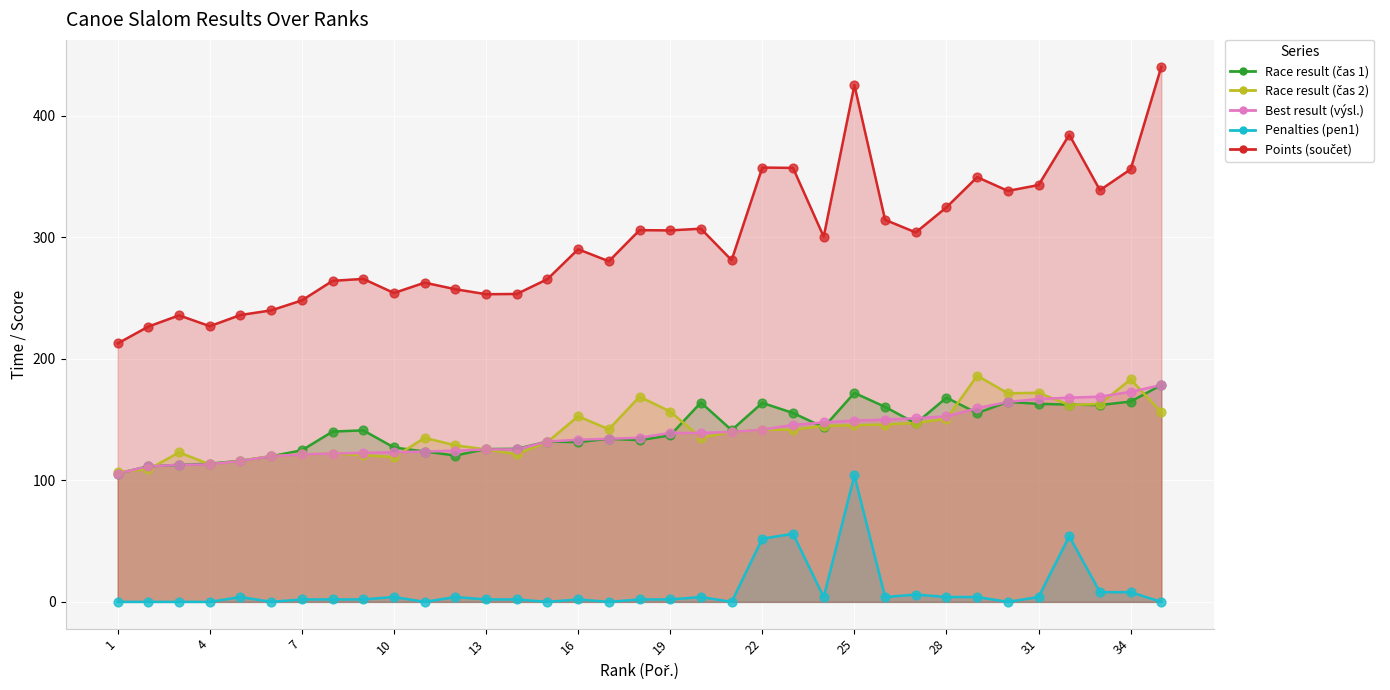

Which series has the widest spread of Y values?

Points (součet)